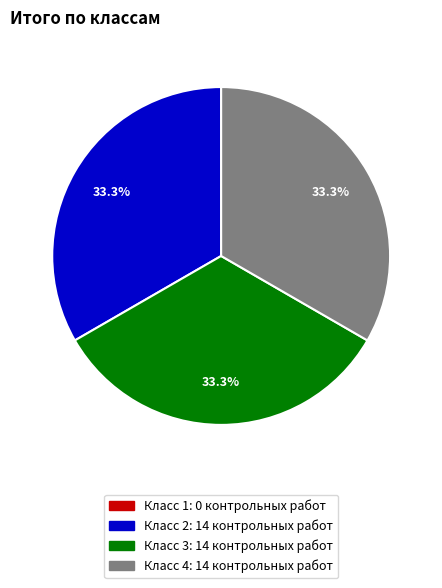

Does any single category account for the majority?

No